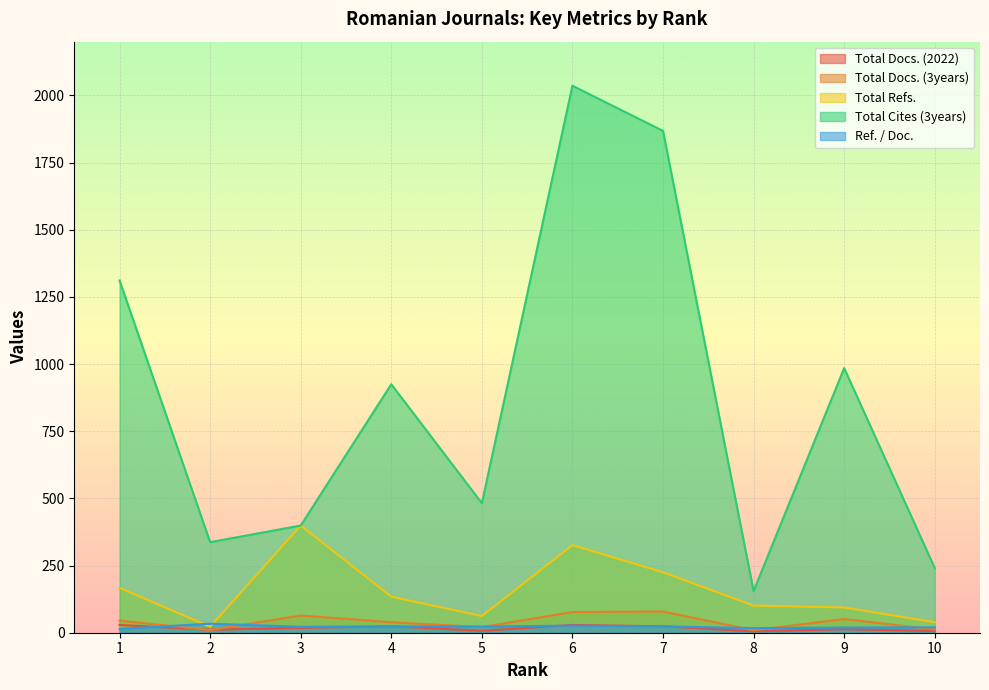

At how many categories does at least one series exceed 128?

10